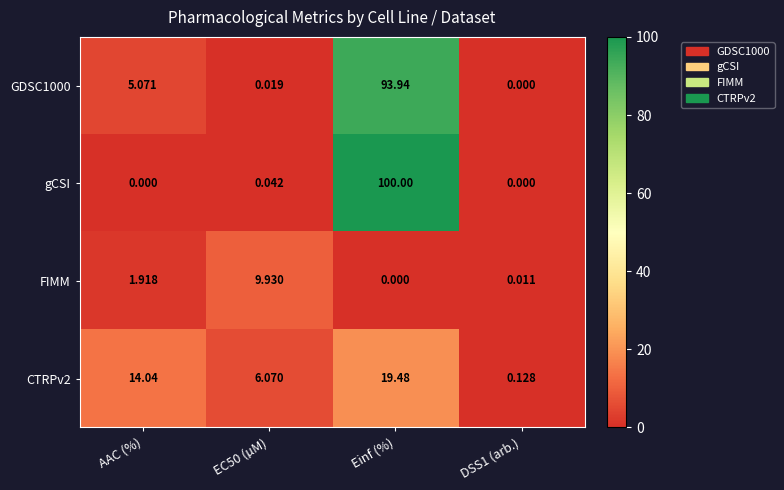

Which category has the highest value across all series?

Einf (%)